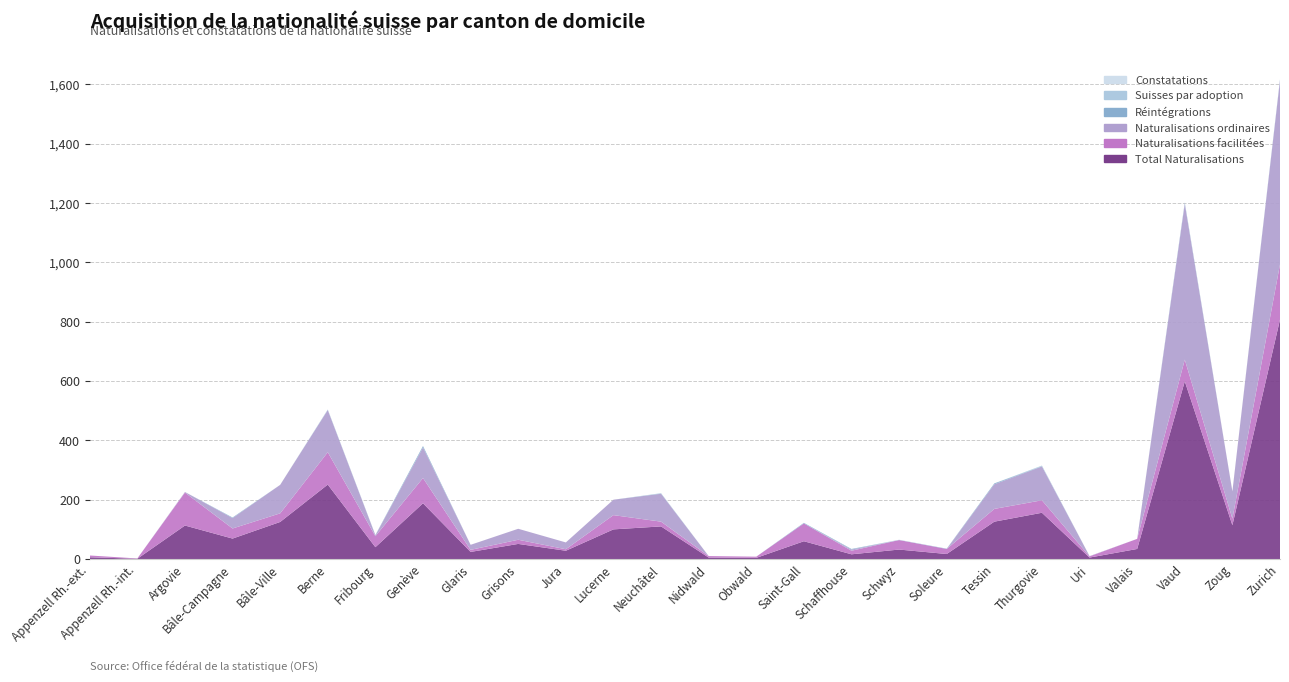

Reading left to right, what are all the values shown in this chart?

Total Naturalisations: Appenzell Rh.-ext.=6	Appenzell Rh.-int.=1	Argovie=113	Bâle-Campagne=69	Bâle-Ville=125	Berne=251	Fribourg=40	Genève=188	Glaris=24	Grisons=51	Jura=28	Lucerne=100	Neuchâtel=110	Nidwald=5	Obwald=4	Saint-Gall=60	Schaffhouse=16	Schwyz=32	Soleure=17	Tessin=126	Thurgovie=156	Uri=5	Valais=34	Vaud=599	Zoug=114	Zurich=807
Naturalisations facilitées: Appenzell Rh.-ext.=6	Appenzell Rh.-int.=1	Argovie=111	Bâle-Campagne=34	Bâle-Ville=29	Berne=109	Fribourg=37	Genève=85	Glaris=7	Grisons=14	Jura=5	Lucerne=48	Neuchâtel=16	Nidwald=5	Obwald=4	Saint-Gall=60	Schaffhouse=12	Schwyz=32	Soleure=17	Tessin=43	Thurgovie=42	Uri=4	Valais=34	Vaud=73	Zoug=22	Zurich=186
Naturalisations ordinaires: Appenzell Rh.-ext.=0	Appenzell Rh.-int.=0	Argovie=2	Bâle-Campagne=35	Bâle-Ville=96	Berne=142	Fribourg=3	Genève=103	Glaris=17	Grisons=37	Jura=23	Lucerne=52	Neuchâtel=94	Nidwald=0	Obwald=0	Saint-Gall=0	Schaffhouse=4	Schwyz=0	Soleure=0	Tessin=83	Thurgovie=114	Uri=1	Valais=0	Vaud=525	Zoug=92	Zurich=620
Réintégrations: Appenzell Rh.-ext.=0	Appenzell Rh.-int.=0	Argovie=0	Bâle-Campagne=2	Bâle-Ville=0	Berne=1	Fribourg=1	Genève=5	Glaris=0	Grisons=0	Jura=0	Lucerne=0	Neuchâtel=1	Nidwald=0	Obwald=0	Saint-Gall=2	Schaffhouse=2	Schwyz=0	Soleure=1	Tessin=3	Thurgovie=1	Uri=0	Valais=0	Vaud=3	Zoug=0	Zurich=2
Suisses par adoption: Appenzell Rh.-ext.=0	Appenzell Rh.-int.=0	Argovie=0	Bâle-Campagne=0	Bâle-Ville=0	Berne=1	Fribourg=0	Genève=0	Glaris=0	Grisons=0	Jura=0	Lucerne=0	Neuchâtel=1	Nidwald=0	Obwald=0	Saint-Gall=0	Schaffhouse=0	Schwyz=1	Soleure=0	Tessin=0	Thurgovie=2	Uri=0	Valais=0	Vaud=2	Zoug=0	Zurich=2
Constatations: Appenzell Rh.-ext.=0	Appenzell Rh.-int.=0	Argovie=0	Bâle-Campagne=0	Bâle-Ville=0	Berne=0	Fribourg=0	Genève=0	Glaris=0	Grisons=0	Jura=0	Lucerne=0	Neuchâtel=0	Nidwald=0	Obwald=0	Saint-Gall=0	Schaffhouse=0	Schwyz=0	Soleure=0	Tessin=0	Thurgovie=0	Uri=0	Valais=0	Vaud=0	Zoug=0	Zurich=0